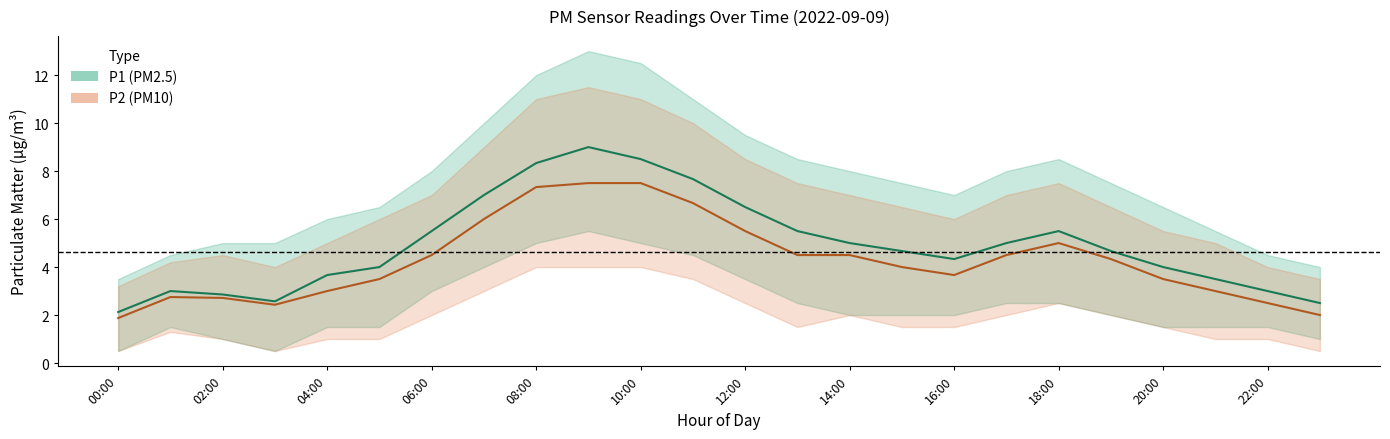

What is the value of the P2 mean point at the 12th from the left?

6.7